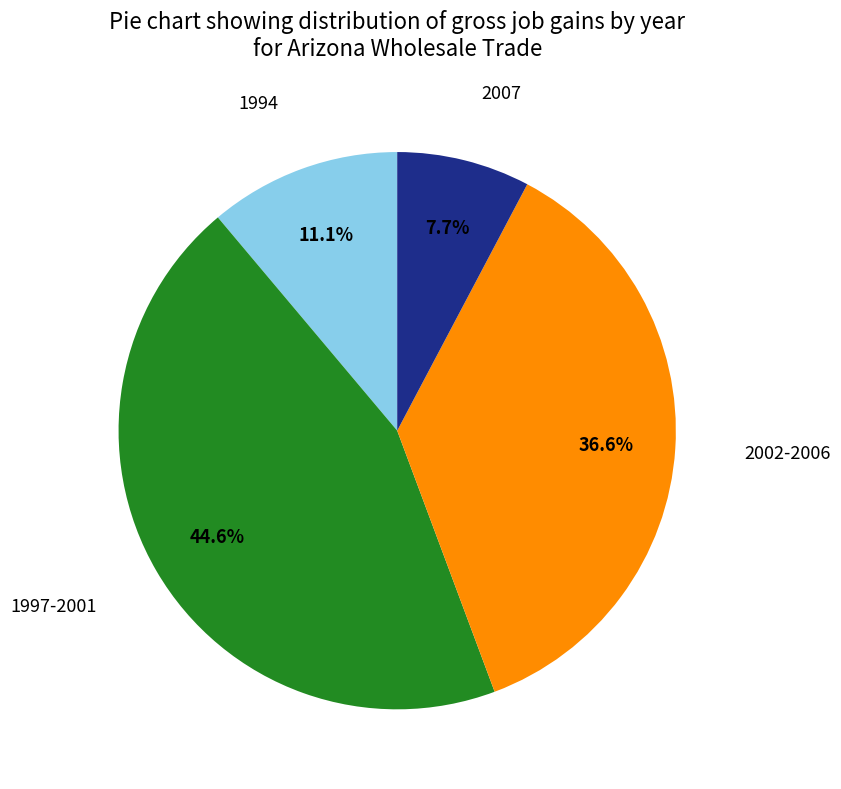

Is there a majority slice in this chart?

No